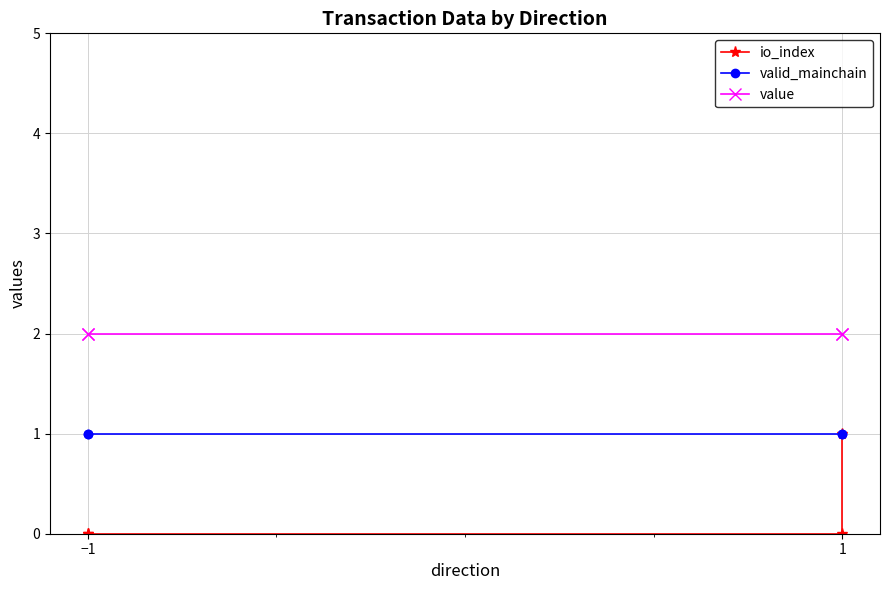

At which label does value reach its peak?

−1